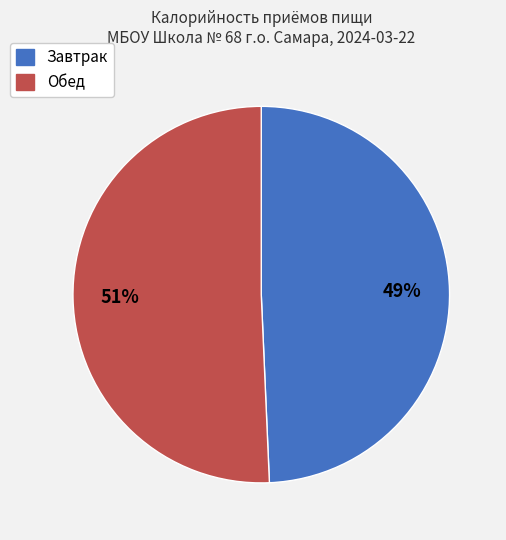

Is Завтрак the majority of the pie?

No